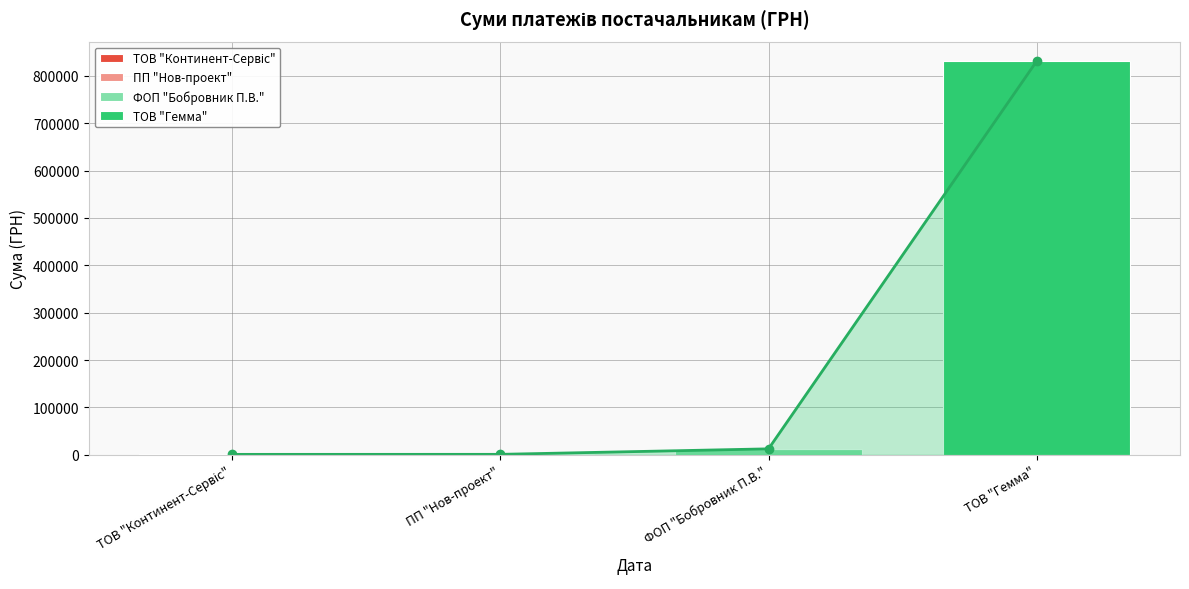

Which has a higher value, ТОВ "Гемма" or ТОВ "Континент-Сервіс"?

ТОВ "Континент-Сервіс"